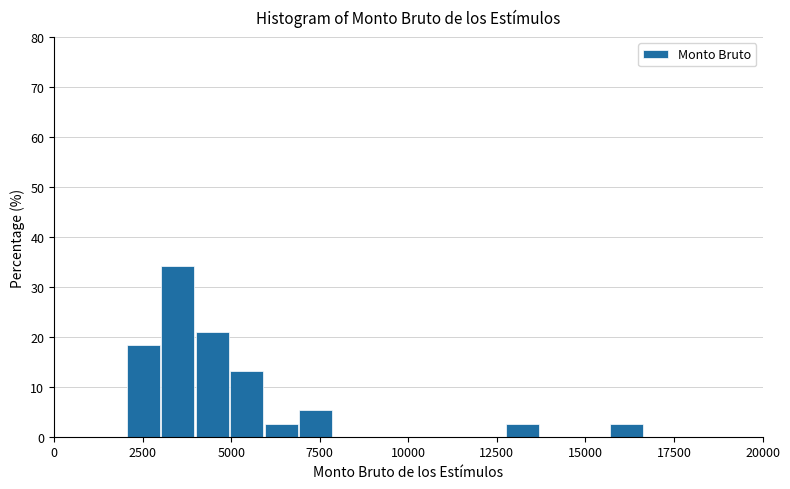

Read against the x-axis, roughly where is the centre of the tallest bar?

3500